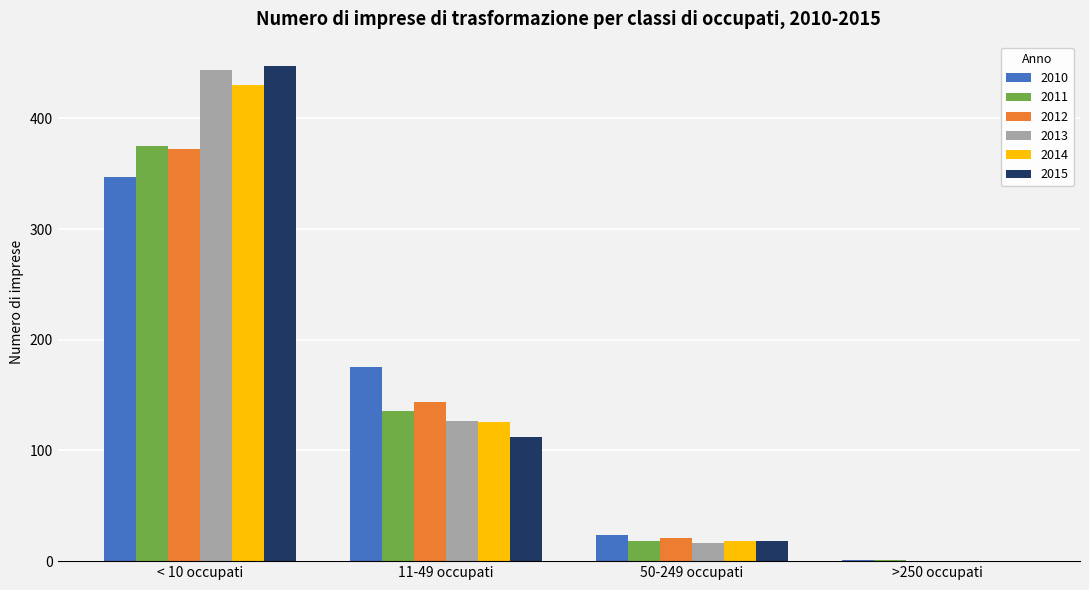

What is the spread (max minus min) of values at >250 occupati?

1